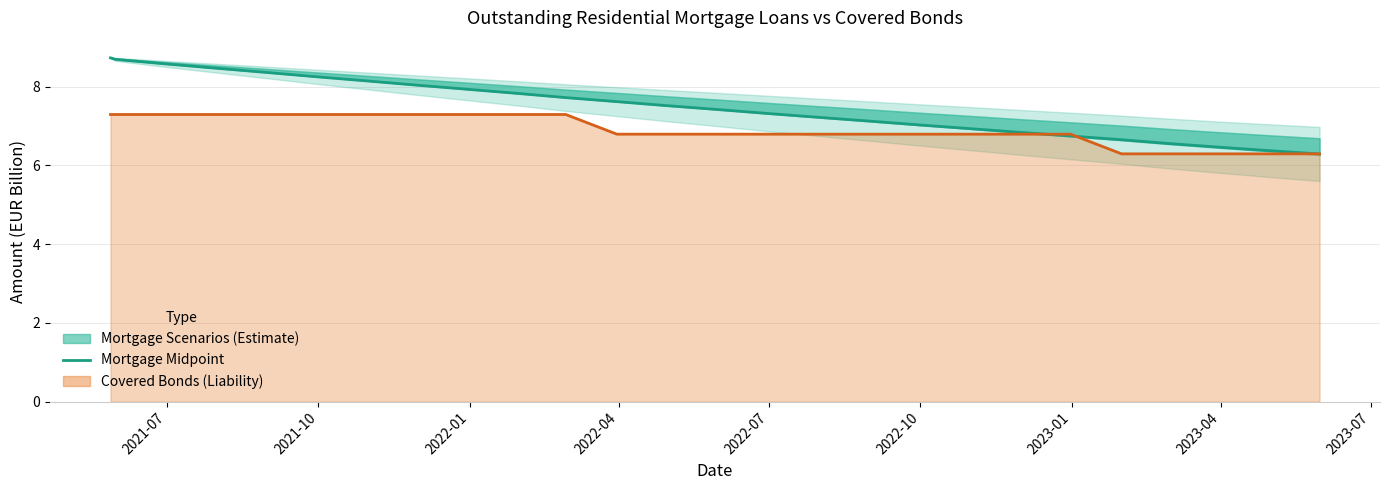

What is the value of the 19th point from the left?

6.9